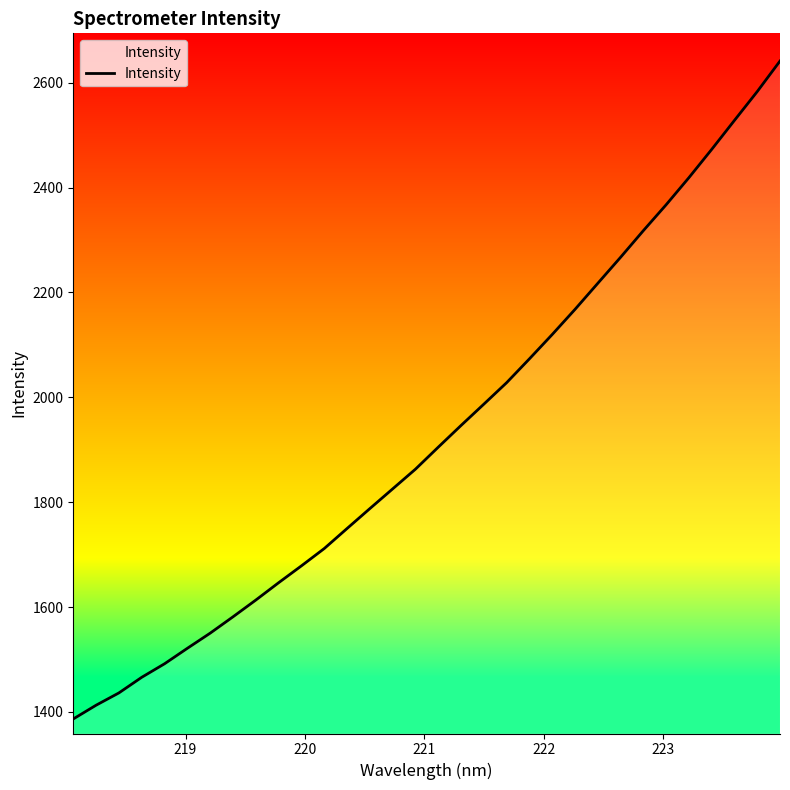

What is the difference between the second highest and minimum values?

1196.6